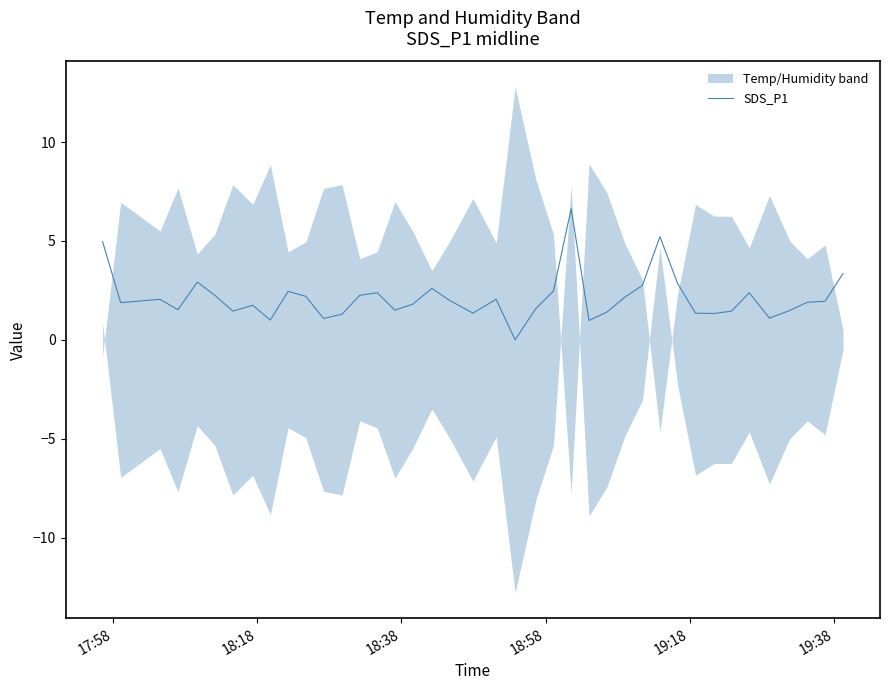

Reading left to right, transcribe all the data shown in this chart.

5.0	1.9	2.0	1.5	2.9	2.2	1.4	1.8	1.0	2.5	2.2	1.1	1.3	2.2	2.4	1.5	1.8	2.6	2.0	1.4	2.0	0.0	1.6	2.5	6.6	1.0	1.4	2.1	2.8	5.2	2.9	1.4	1.3	1.4	2.4	1.1	1.5	1.9	1.9	3.4